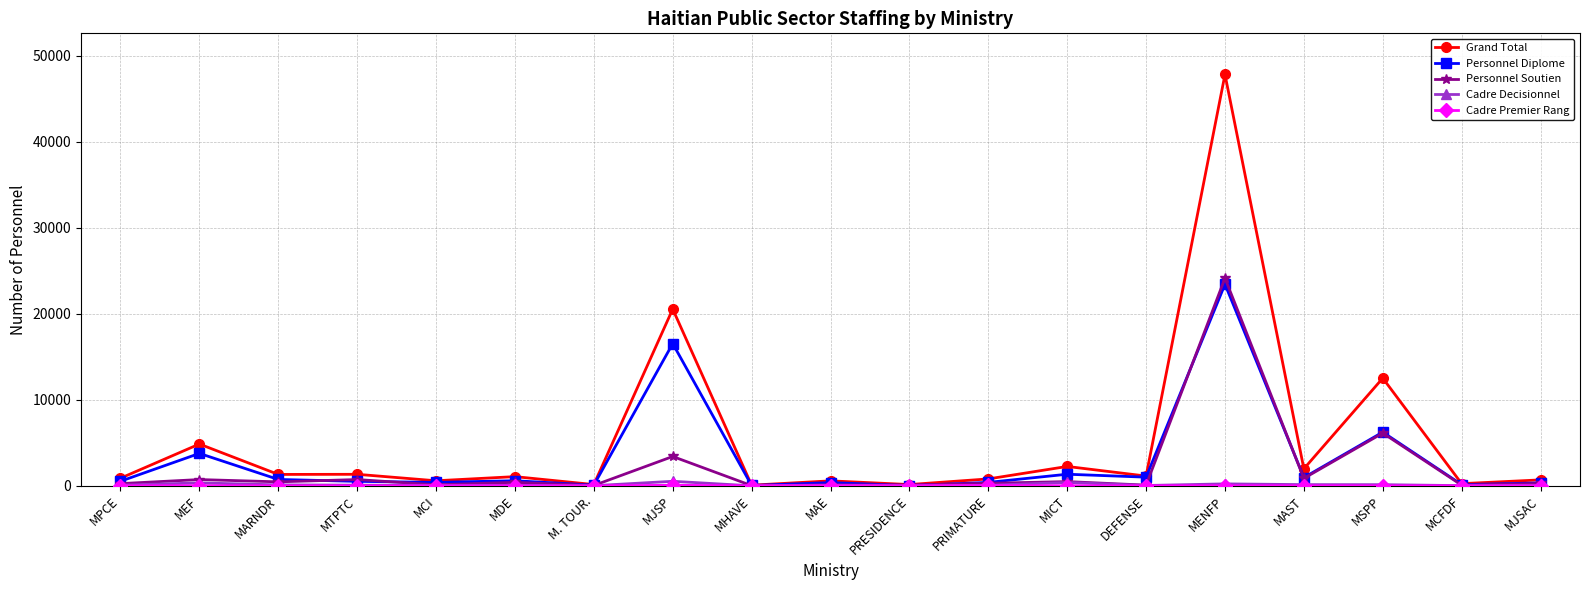

At which category does Grand Total reach its first local peak?

MEF